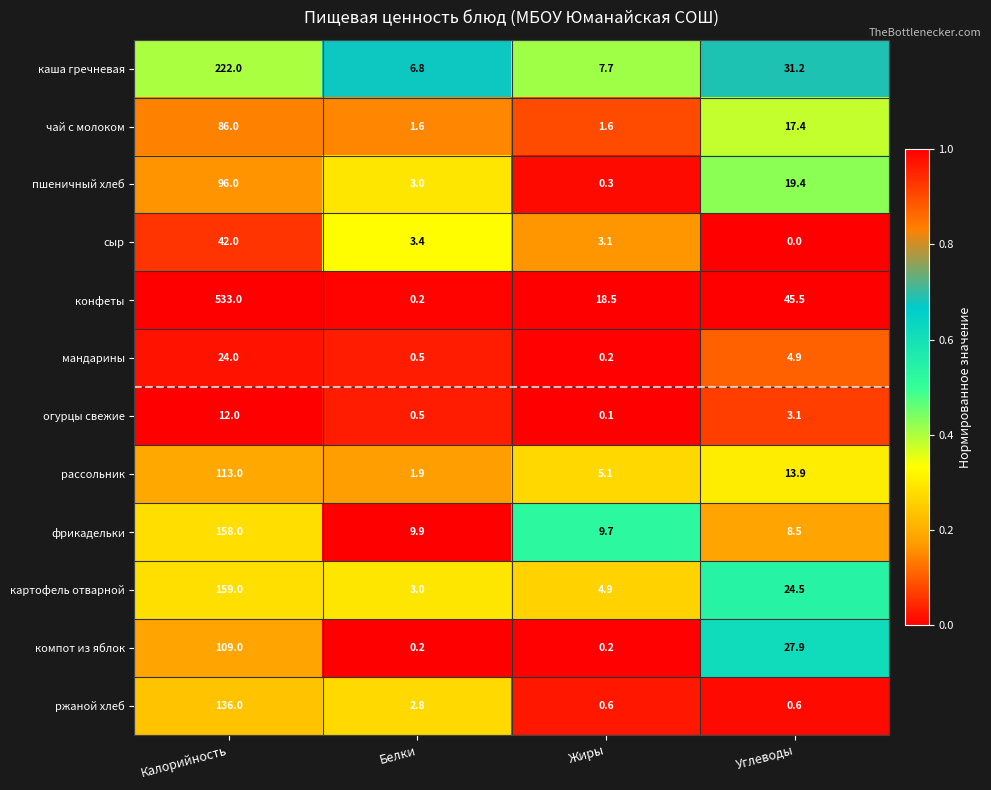

Which series has the largest total across all categories?

конфеты